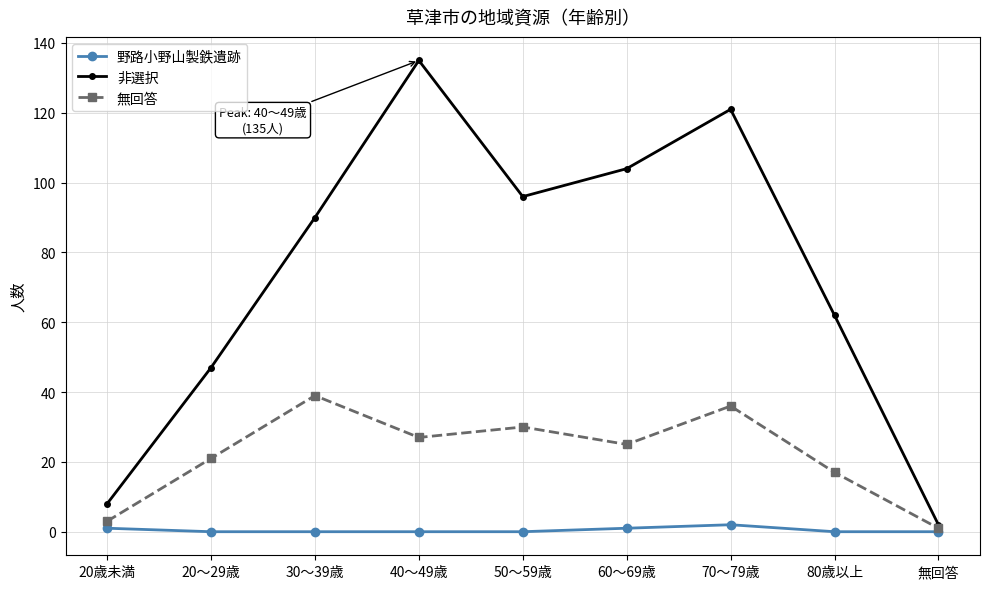

How many categories are shown in the chart?

9